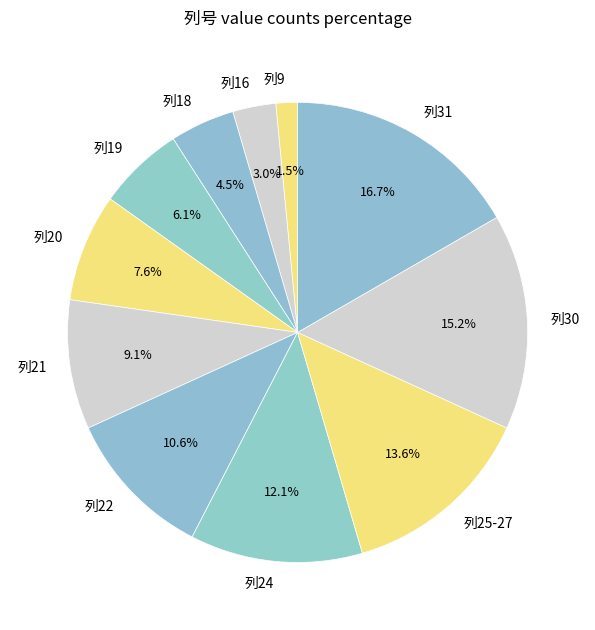

To the nearest percent, what percentage of the pie is 列30?

15%